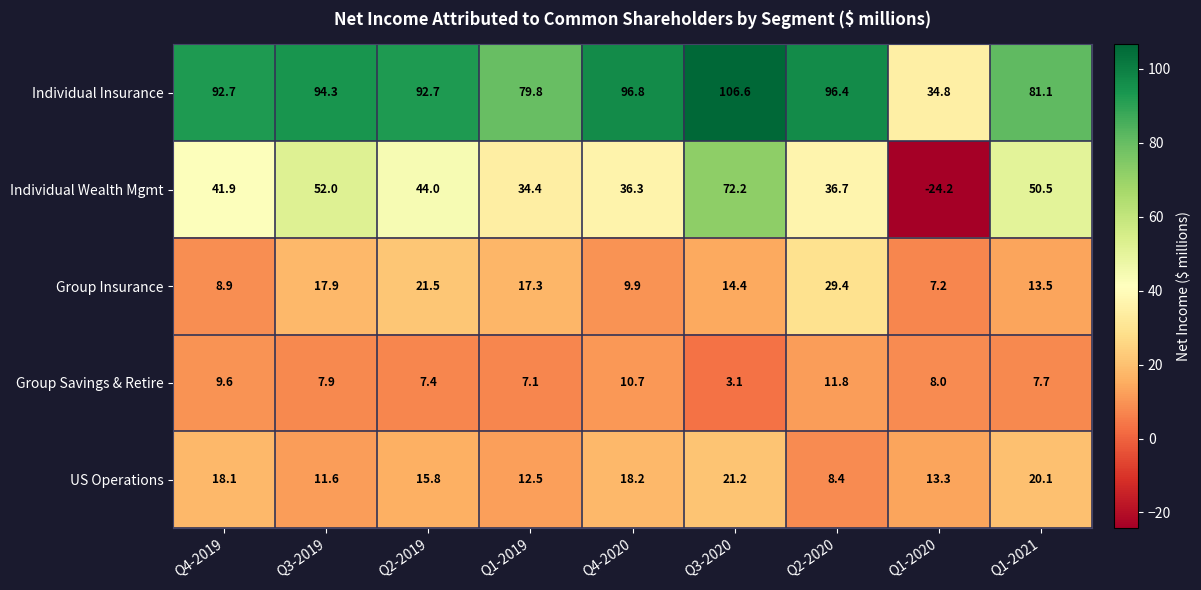

Which series has the largest range (max minus min)?

Individual Wealth Mgmt